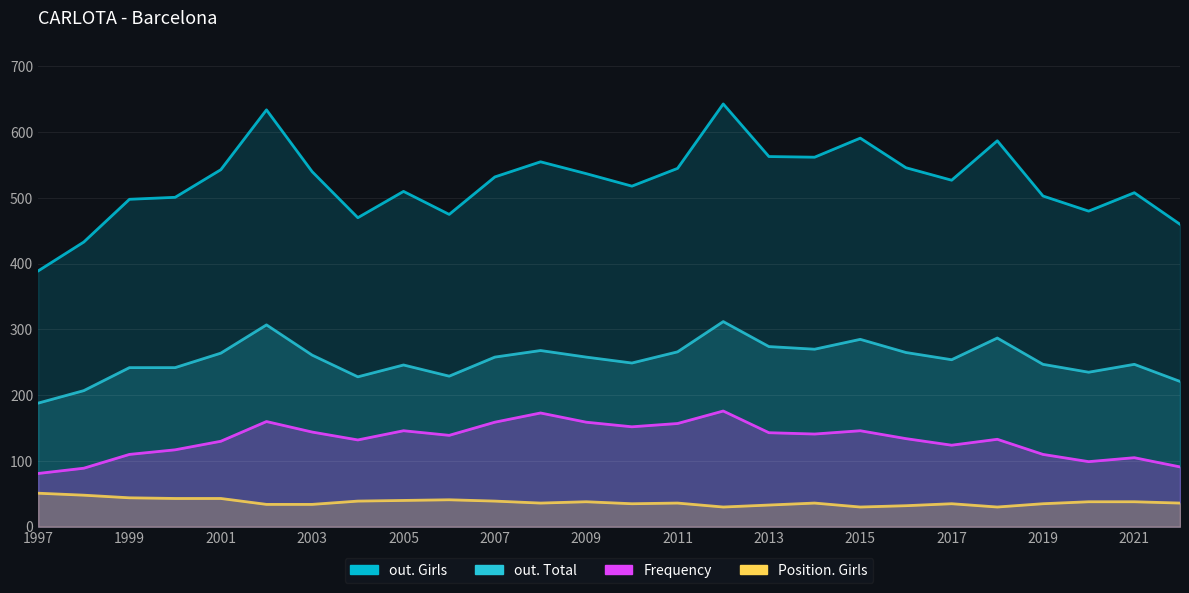

Reading left to right, what are all the values shown in this chart?

out. Girls: 389	433	498	501	543	634	540	470	510	475	532	555	537	518	545	643	563	562	591	546	527	587	503	480	508	460
out. Total: 188	207	242	242	264	307	261	228	246	229	258	268	258	249	266	312	274	270	285	265	254	287	247	235	247	221
Frequency: 81	89	110	117	130	160	144	132	146	139	159	173	159	152	157	176	143	141	146	134	124	133	110	99	105	91
Position. Girls: 51	48	44	43	43	34	34	39	40	41	39	36	38	35	36	30	33	36	30	32	35	30	35	38	38	36